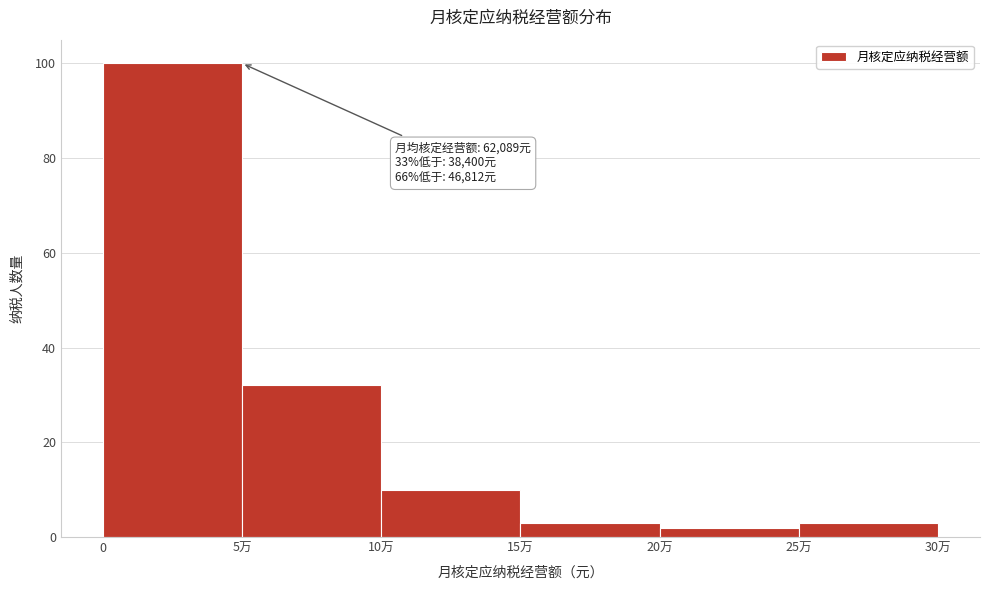

Reading left to right, extract all data points from this chart.

100	32	10	3	2	3